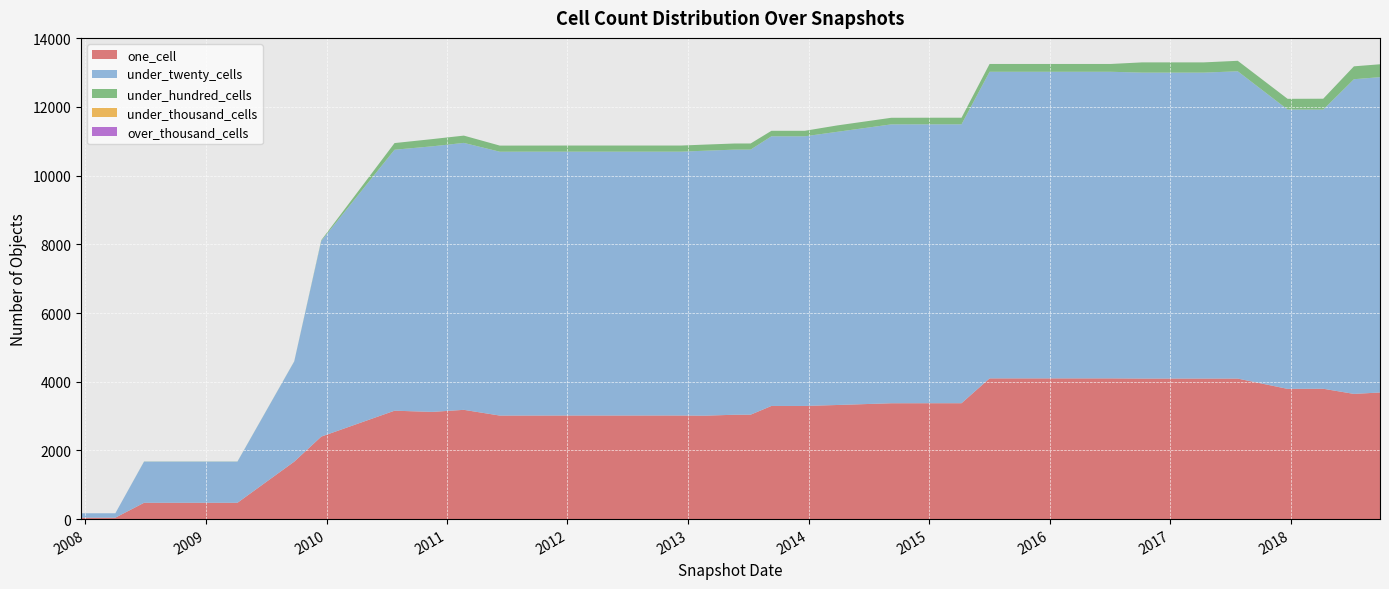

Reading left to right, list all the values displayed in this chart.

one_cell: 2007-12-19=41	2008-04-01=41	2008-06-27=475	2008-10-10=475	2008-12-17=475	2009-04-06=475	2009-09-25=1672	2009-12-16=2402	2010-07-26=3156	2010-11-17=3121	2011-02-21=3181	2011-06-10=3014	2011-09-05=3015	2012-01-18=3016	2012-03-26=3016	2012-07-13=3016	2012-10-31=3017	2012-12-11=3016	2013-02-20=3011	2013-05-21=3038	2013-07-09=3040	2013-09-10=3294	2013-12-20=3294	2014-03-28=3322	2014-09-08=3373	2015-01-19=3374	2015-04-09=3374	2015-07-03=4097	2015-10-01=4097	2016-01-04=4097	2016-04-05=4097	2016-07-04=4097	2016-10-07=4092	2016-12-27=4092	2017-04-12=4092	2017-07-24=4091	2017-12-22=3791	2018-04-09=3795	2018-07-11=3645	2018-09-28=3686
under_twenty_cells: 2007-12-19=129	2008-04-01=129	2008-06-27=1198	2008-10-10=1198	2008-12-17=1198	2009-04-06=1198	2009-09-25=2917	2009-12-16=5697	2010-07-26=7598	2010-11-17=7732	2011-02-21=7772	2011-06-10=7682	2011-09-05=7683	2012-01-18=7682	2012-03-26=7682	2012-07-13=7682	2012-10-31=7681	2012-12-11=7682	2013-02-20=7714	2013-05-21=7719	2013-07-09=7718	2013-09-10=7851	2013-12-20=7851	2014-03-28=7953	2014-09-08=8119	2015-01-19=8120	2015-04-09=8120	2015-07-03=8927	2015-10-01=8927	2016-01-04=8927	2016-04-05=8927	2016-07-04=8927	2016-10-07=8907	2016-12-27=8907	2017-04-12=8907	2017-07-24=8947	2017-12-22=8134	2018-04-09=8127	2018-07-11=9162	2018-09-28=9181
under_hundred_cells: 2007-12-19=0	2008-04-01=0	2008-06-27=4	2008-10-10=4	2008-12-17=4	2009-04-06=4	2009-09-25=4	2009-12-16=22	2010-07-26=194	2010-11-17=210	2011-02-21=212	2011-06-10=178	2011-09-05=177	2012-01-18=178	2012-03-26=178	2012-07-13=178	2012-10-31=178	2012-12-11=178	2013-02-20=178	2013-05-21=178	2013-07-09=178	2013-09-10=160	2013-12-20=160	2014-03-28=186	2014-09-08=192	2015-01-19=192	2015-04-09=192	2015-07-03=227	2015-10-01=227	2016-01-04=227	2016-04-05=227	2016-07-04=227	2016-10-07=298	2016-12-27=298	2017-04-12=298	2017-07-24=305	2017-12-22=311	2018-04-09=317	2018-07-11=375	2018-09-28=375
under_thousand_cells: 2007-12-19=0	2008-04-01=0	2008-06-27=0	2008-10-10=0	2008-12-17=0	2009-04-06=0	2009-09-25=0	2009-12-16=0	2010-07-26=0	2010-11-17=0	2011-02-21=0	2011-06-10=0	2011-09-05=0	2012-01-18=0	2012-03-26=0	2012-07-13=0	2012-10-31=0	2012-12-11=0	2013-02-20=0	2013-05-21=0	2013-07-09=0	2013-09-10=0	2013-12-20=0	2014-03-28=0	2014-09-08=0	2015-01-19=0	2015-04-09=0	2015-07-03=0	2015-10-01=0	2016-01-04=0	2016-04-05=0	2016-07-04=0	2016-10-07=0	2016-12-27=0	2017-04-12=0	2017-07-24=0	2017-12-22=0	2018-04-09=0	2018-07-11=0	2018-09-28=0
over_thousand_cells: 2007-12-19=0	2008-04-01=0	2008-06-27=0	2008-10-10=0	2008-12-17=0	2009-04-06=0	2009-09-25=0	2009-12-16=0	2010-07-26=0	2010-11-17=0	2011-02-21=0	2011-06-10=0	2011-09-05=0	2012-01-18=0	2012-03-26=0	2012-07-13=0	2012-10-31=0	2012-12-11=0	2013-02-20=0	2013-05-21=0	2013-07-09=0	2013-09-10=0	2013-12-20=0	2014-03-28=0	2014-09-08=0	2015-01-19=0	2015-04-09=0	2015-07-03=0	2015-10-01=0	2016-01-04=0	2016-04-05=0	2016-07-04=0	2016-10-07=0	2016-12-27=0	2017-04-12=0	2017-07-24=0	2017-12-22=0	2018-04-09=0	2018-07-11=0	2018-09-28=0